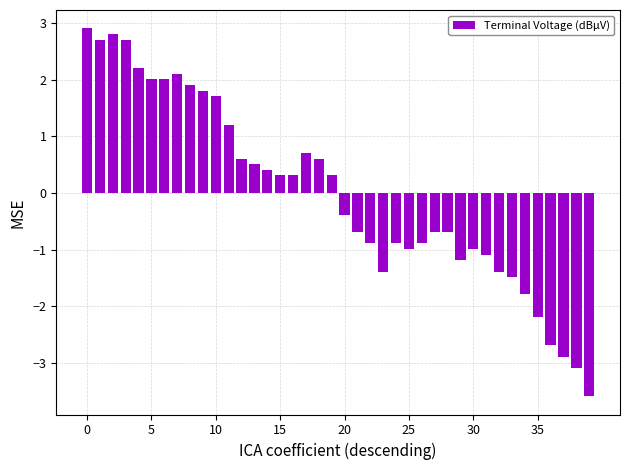

What is the smallest value displayed?

-3.6